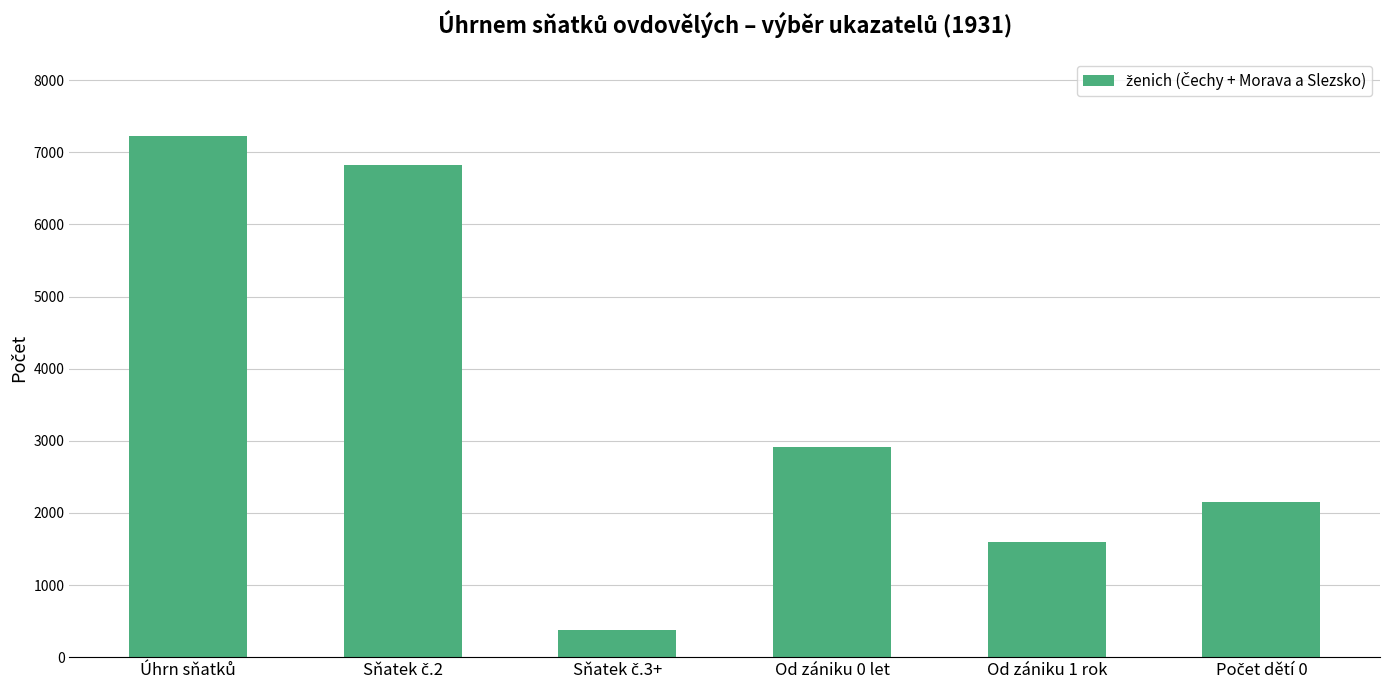

At which label is the value closest to 3799?

Od zániku 0 let